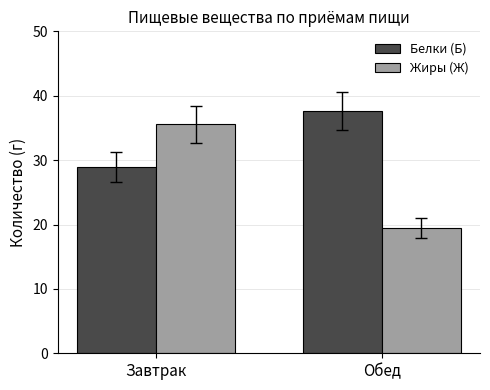

What is the label of the 2nd bar from the left?

Обед